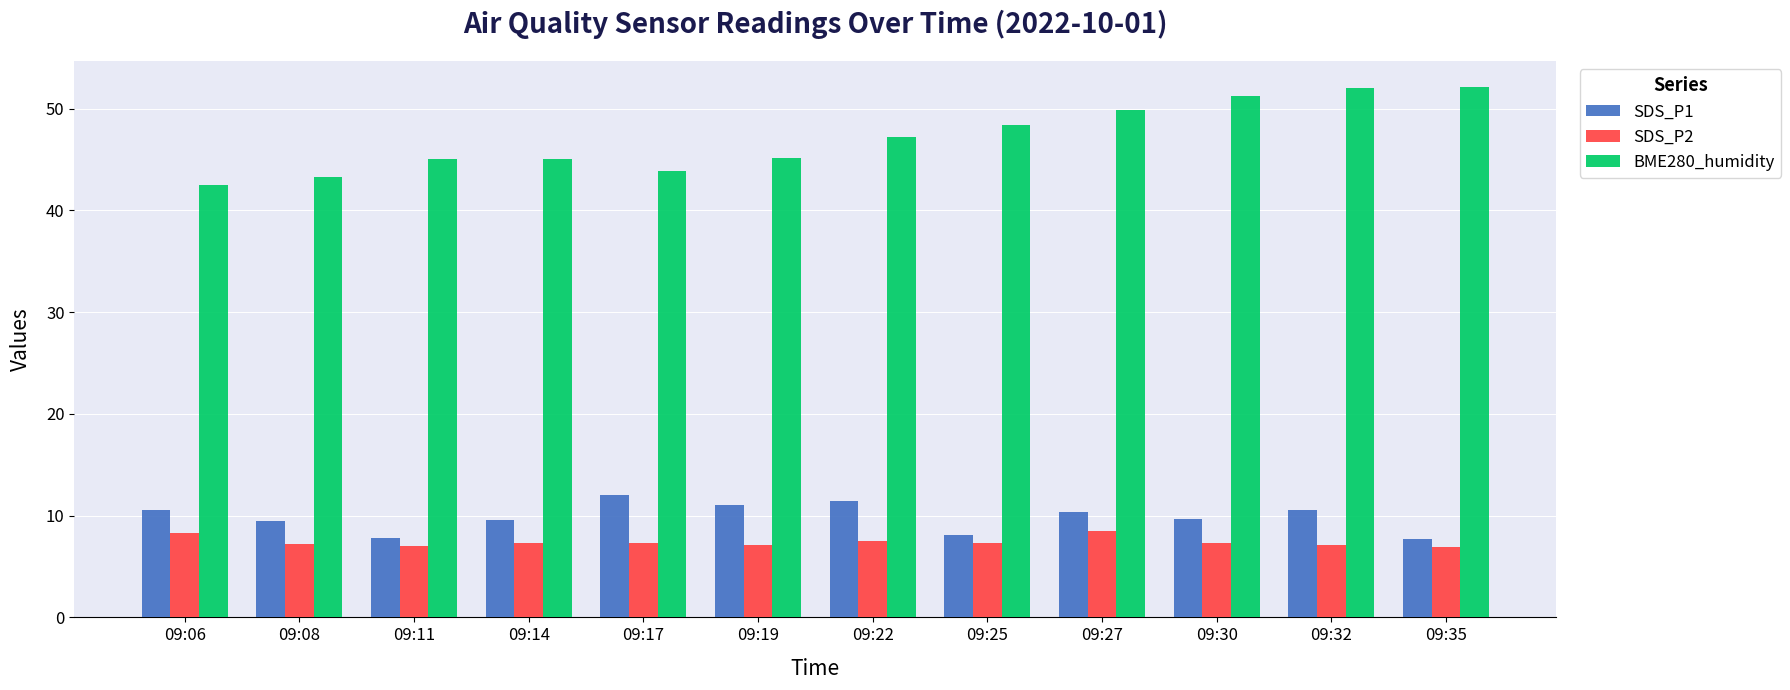

What is the total value across all series at 09:11?

59.9